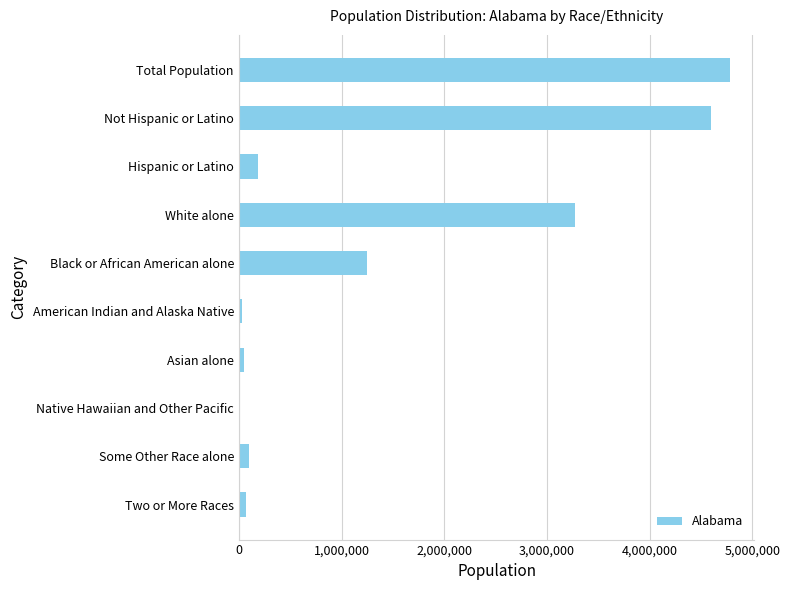

Is it true that the value at Black or African American alone is 563046?

False